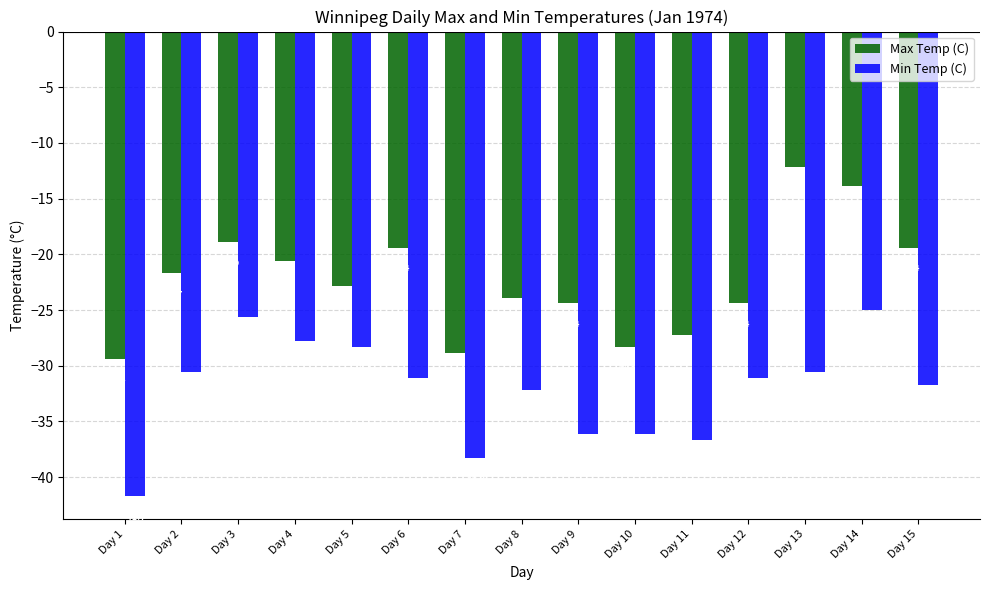

Between Day 3 and Day 8, which series saw the biggest shift?

Min Temp (C)